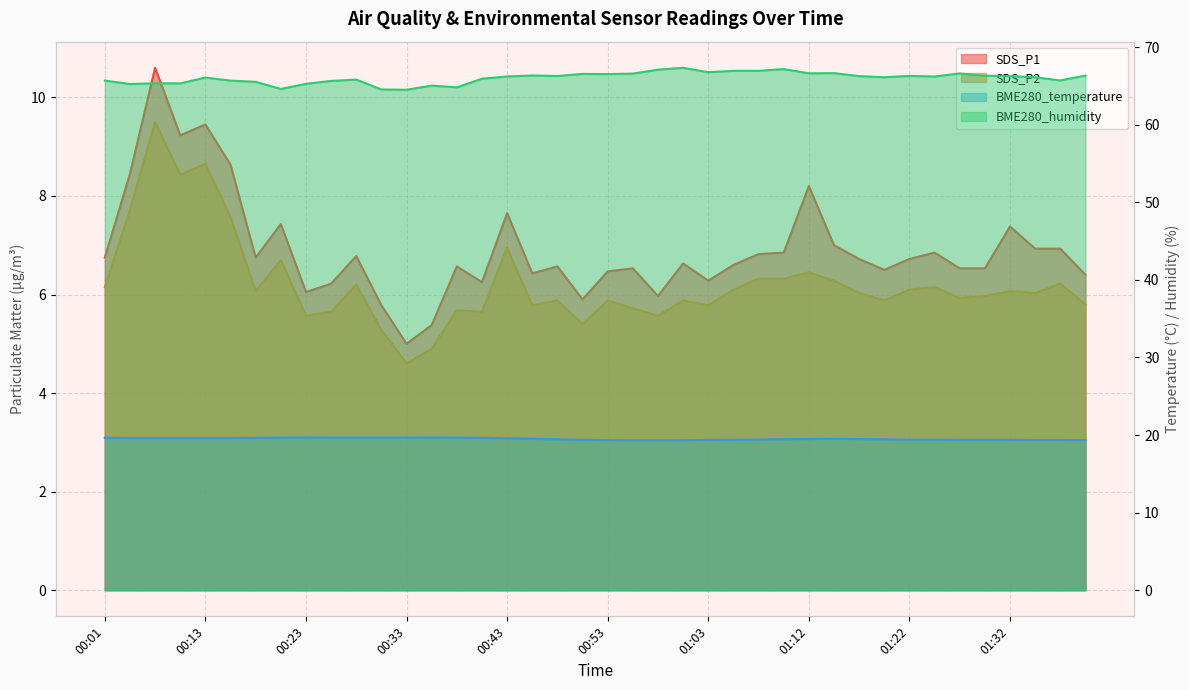

At how many categories does at least one series exceed 25?

40